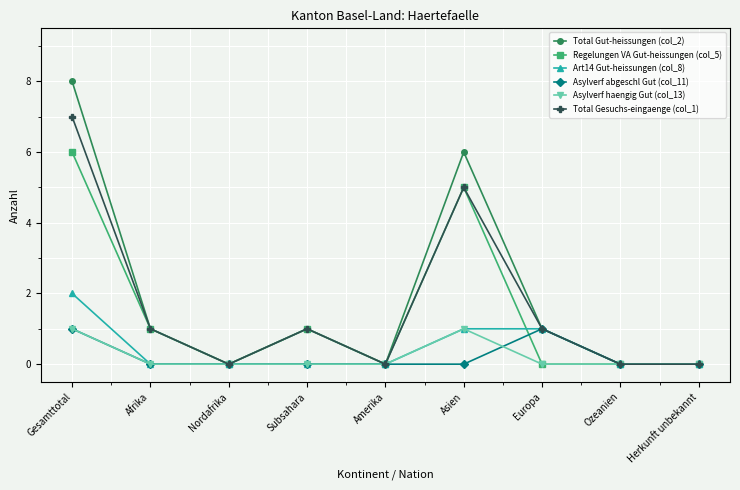

What is the difference between the Asylverf haengig Gut (col_13) values at Afrika and Gesamttotal?

1